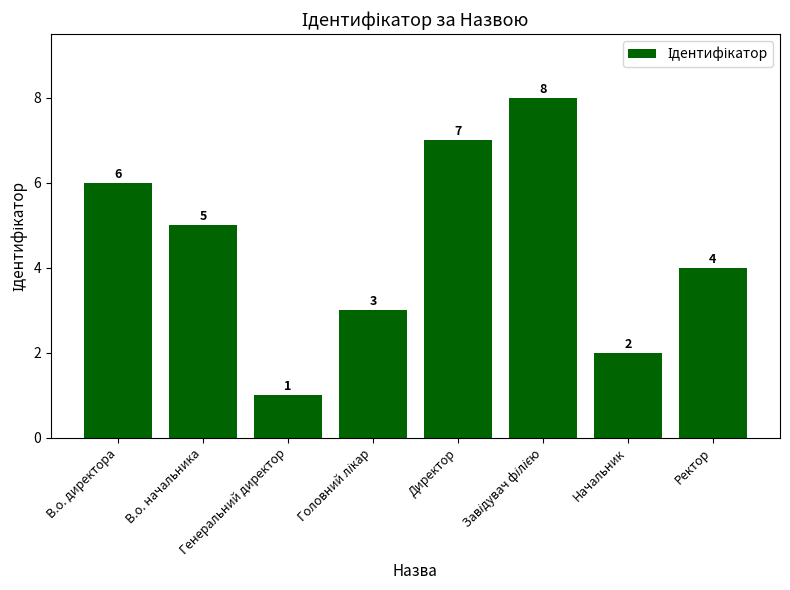

What is the ratio of the value at Начальник to the value at Директор?

0.3